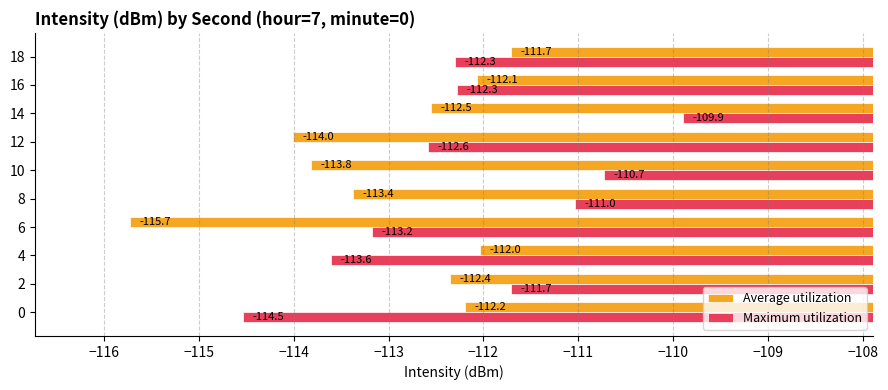

Between 4 and 14, which series saw the biggest shift?

Maximum utilization